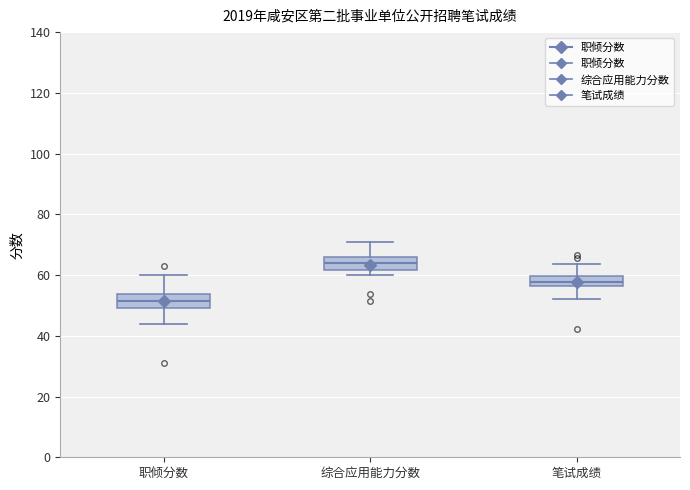

Reading left to right, transcribe this box plot: for each box, give where its median line is, the range the box spans, and where its two whiskers end, as read against the y-axis. The values are not printed on the chart, so give them approximately, as read against the axis.

职倾分数: median 52, box 50 to 54, whiskers 44 to 60
综合应用能力分数: median 64, box 62 to 66, whiskers 60 to 72
笔试成绩: median 58, box 56 to 60, whiskers 52 to 64